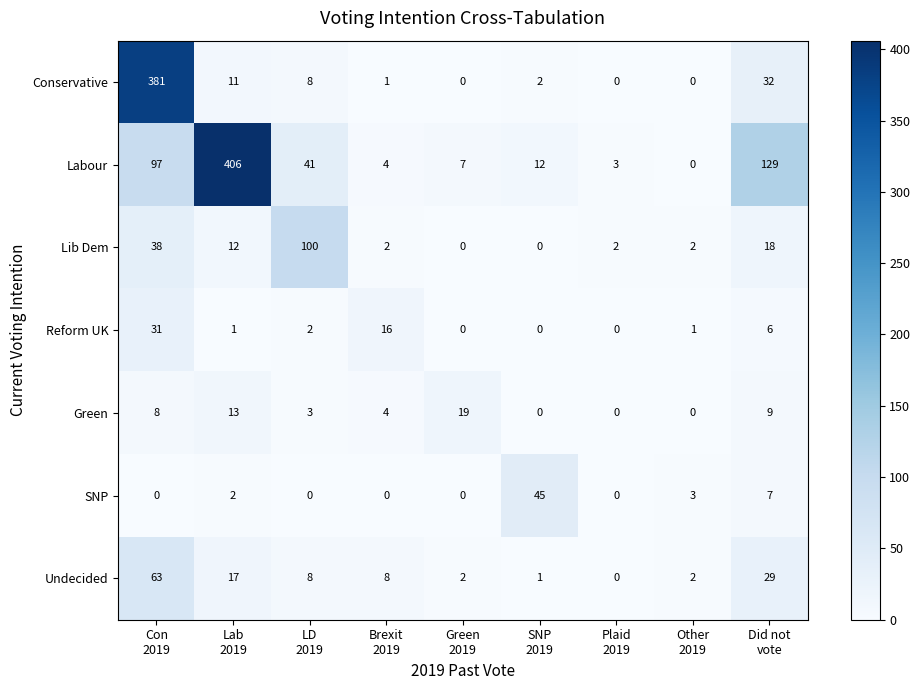

Which series has the widest spread of values?

Labour